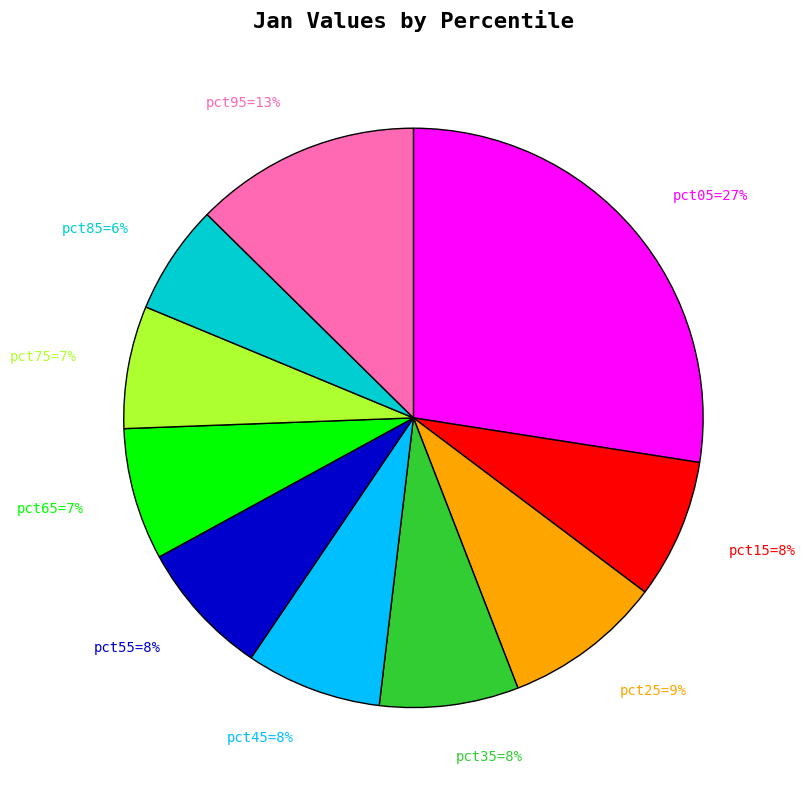

To the nearest percent, what percentage of the pie is pct05=27%?

27%